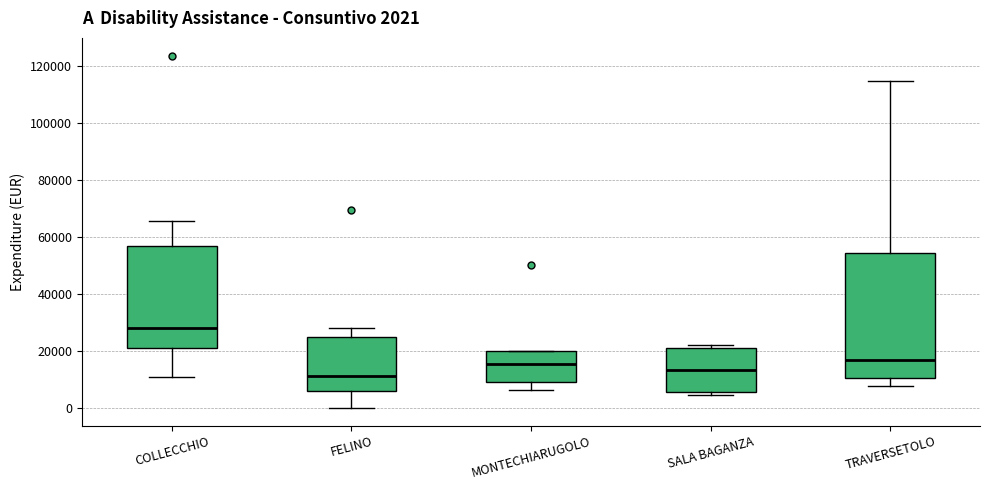

Which box's median line is the lowest?

FELINO